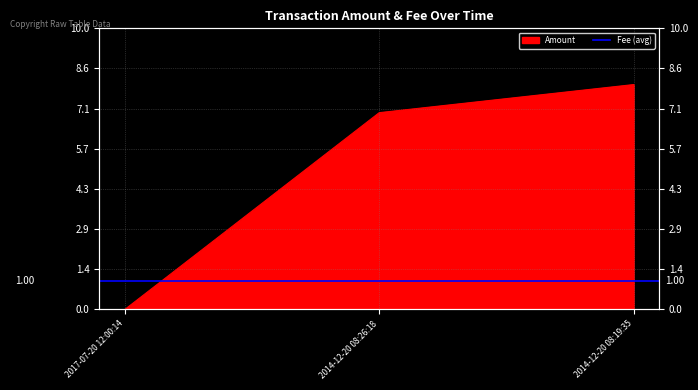

Rank the categories by value from highest to lowest.

2014-12-20 08:19:35, 2014-12-20 08:26:18, 2017-07-20 12:00:14